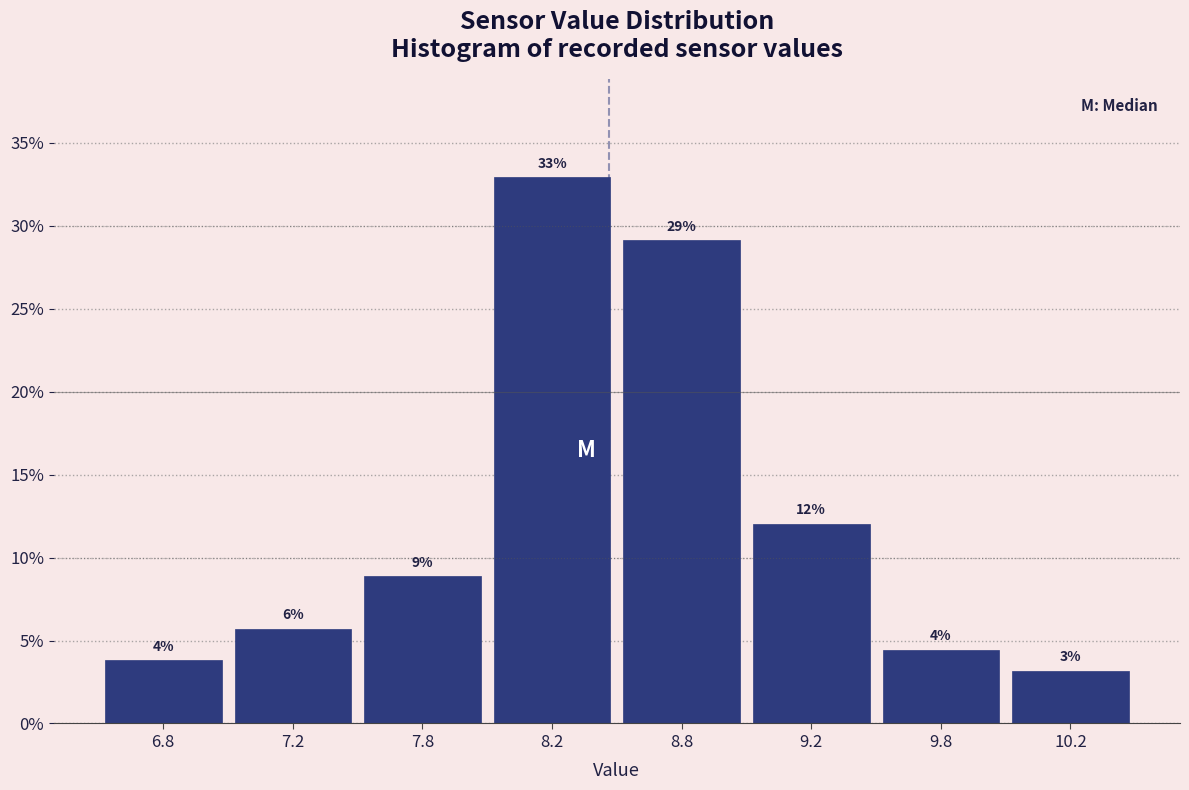

How many bars are there in total?

8